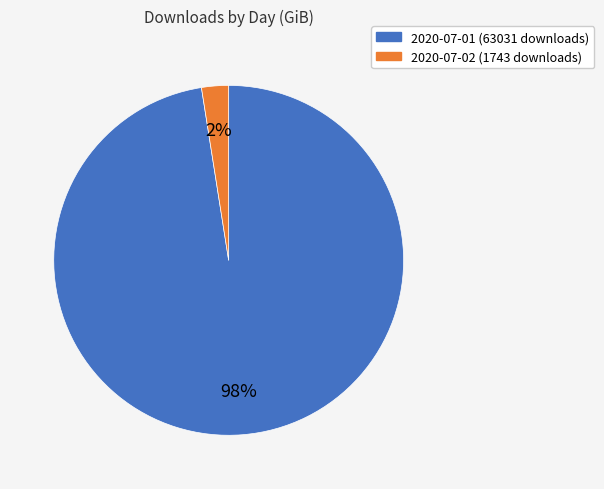

Is 2020-07-01 the majority of the pie?

Yes